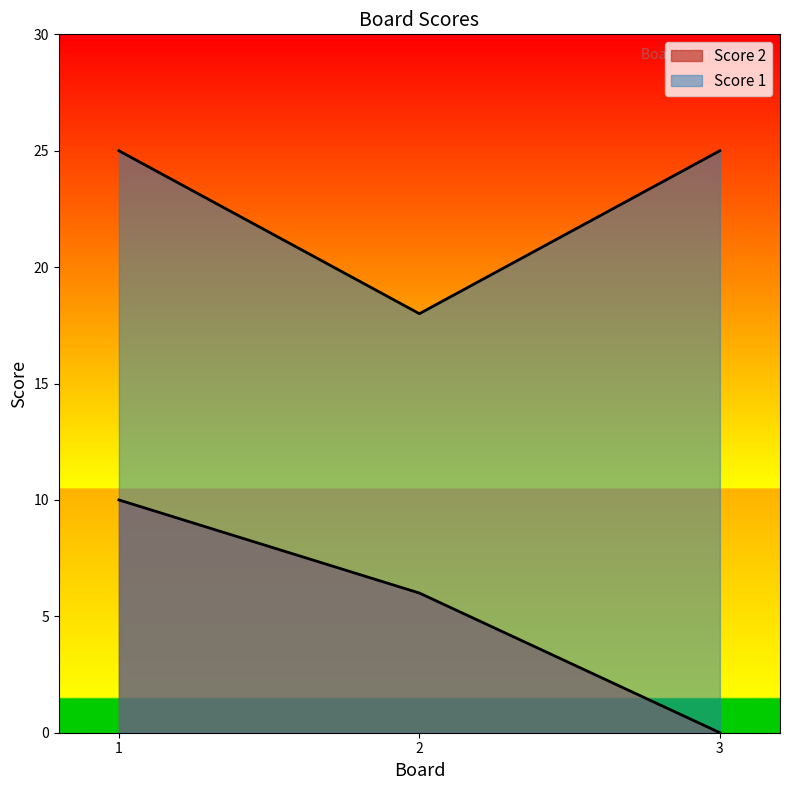

Is it true that Score 1 equals 31 at 2?

False